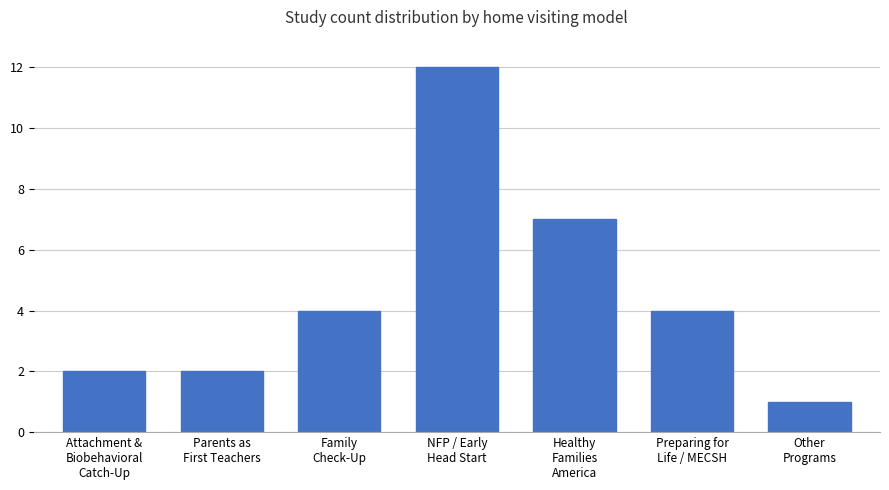

What is the value of the 5th bar from the left?

7